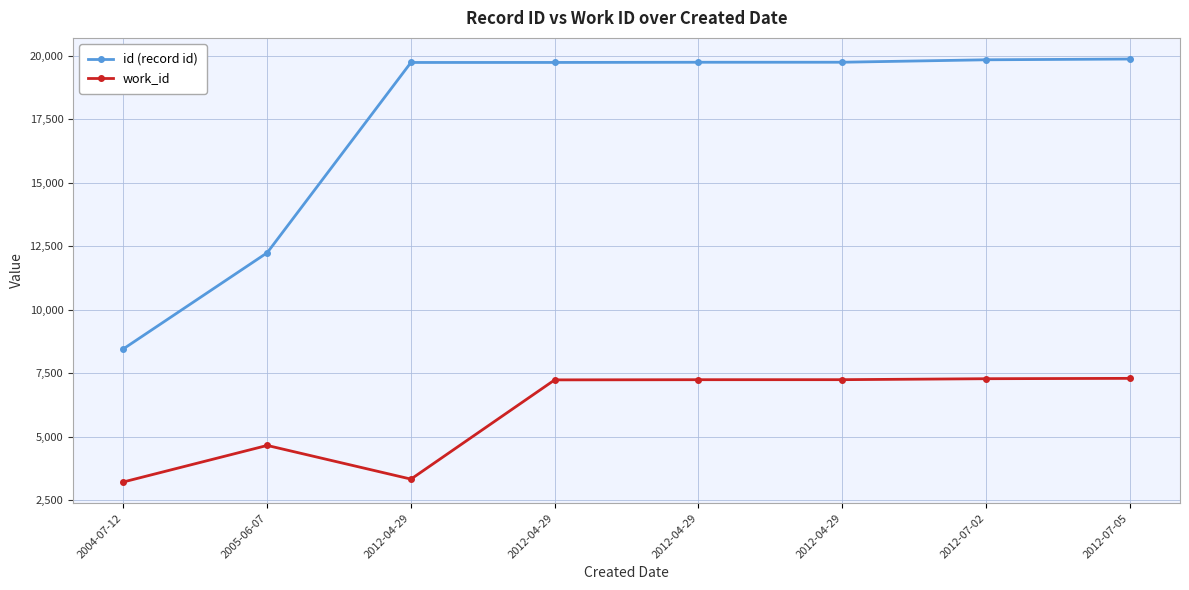

Which series has the largest total across all categories?

id (record id)